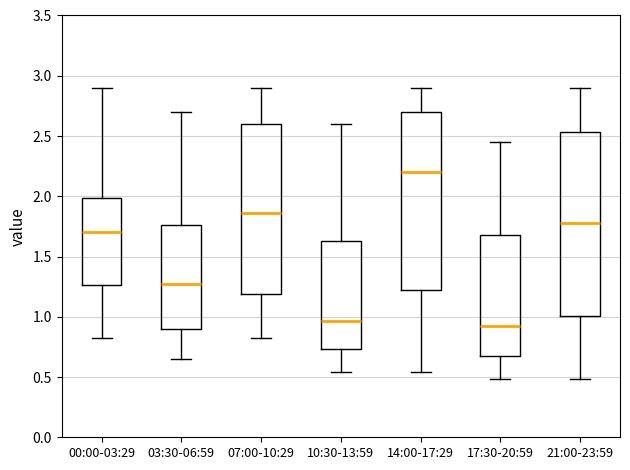

Which box is the tallest, from its lower edge to its upper edge?

21:00-23:59